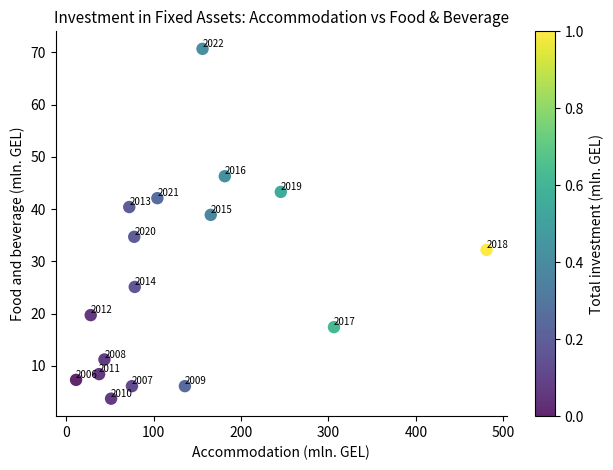

What Y value in the scatter plot is closest to 37?

38.9